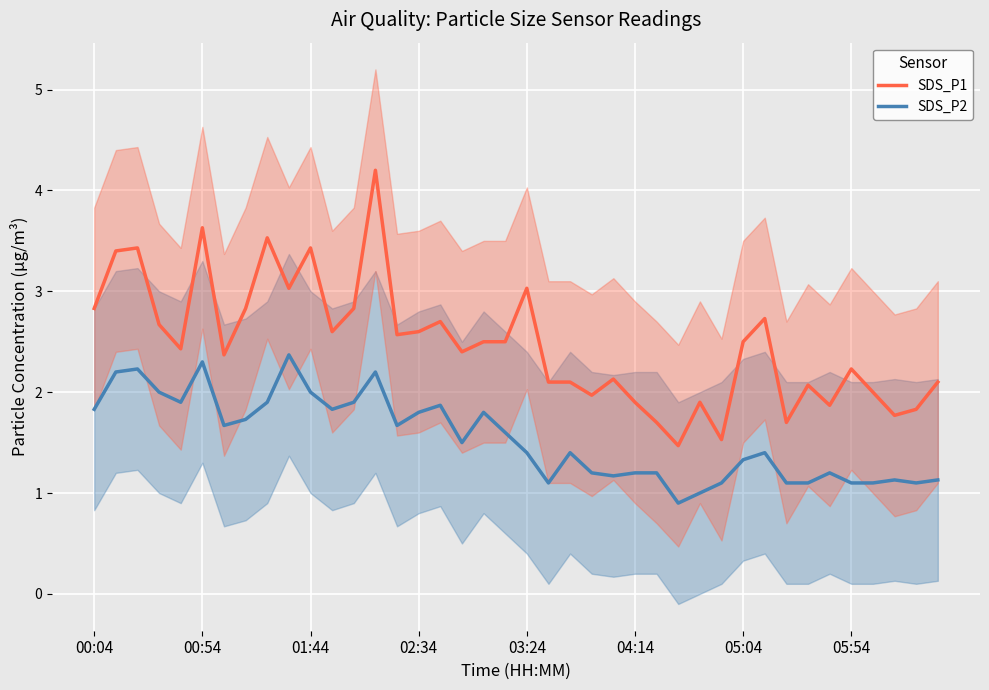

True or false: SDS_P1 and SDS_P2 cross at least once.

False